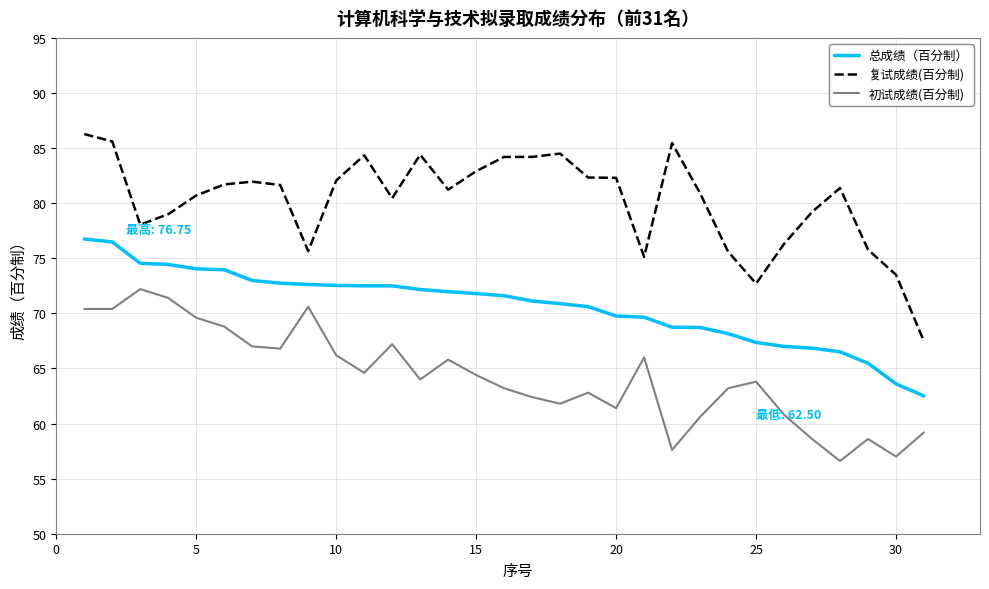

How many distinct data groups are displayed?

3